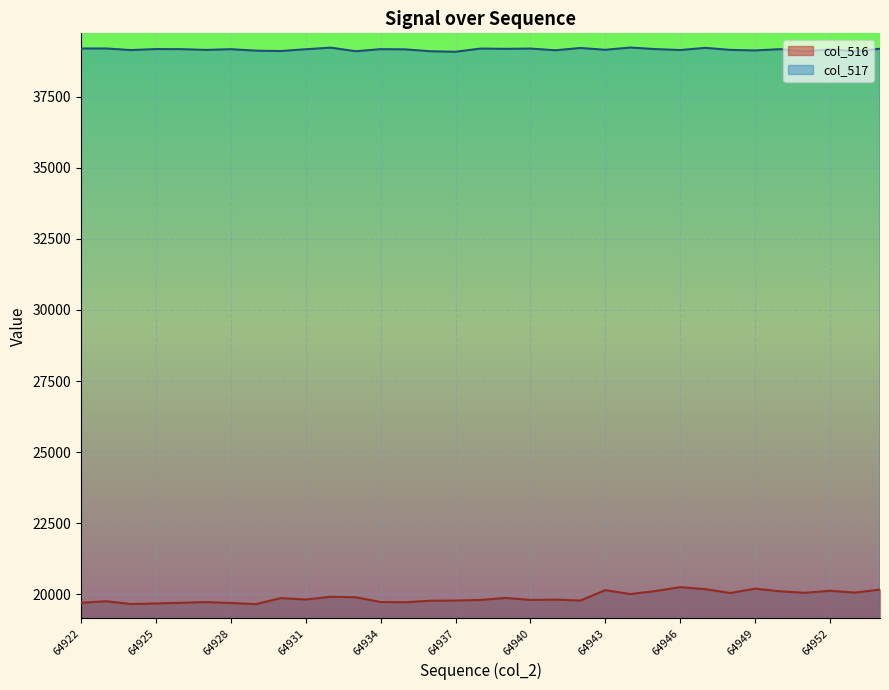

What is the lowest value of the col_517 series?

39077